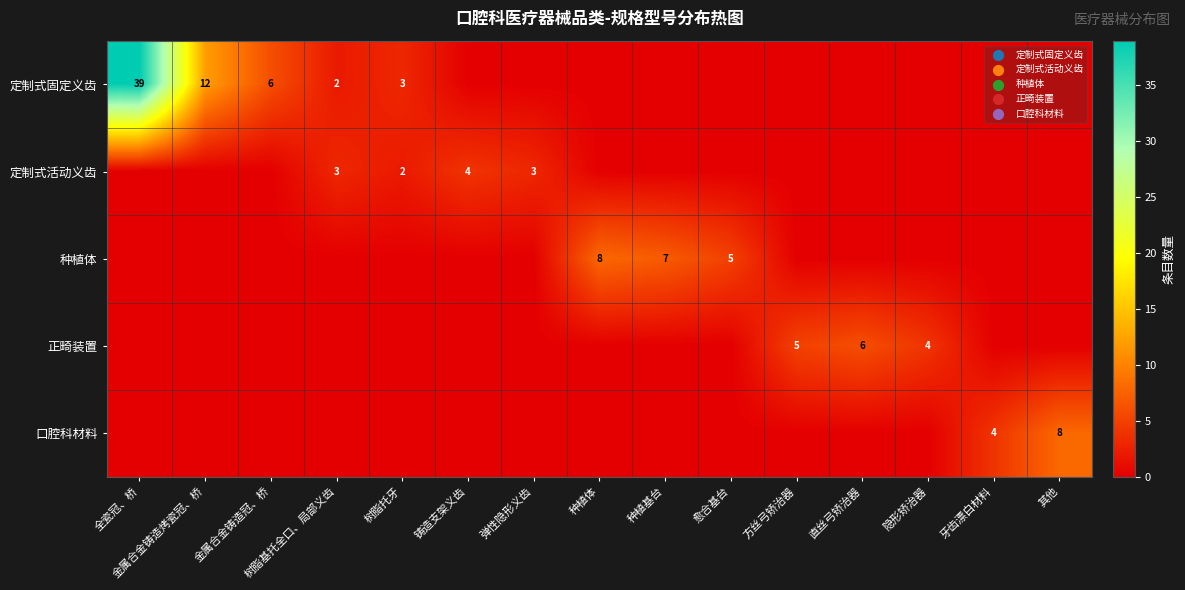

Which series changed the most between 树脂基托全口、局部义齿 and 种植基台?

种植体